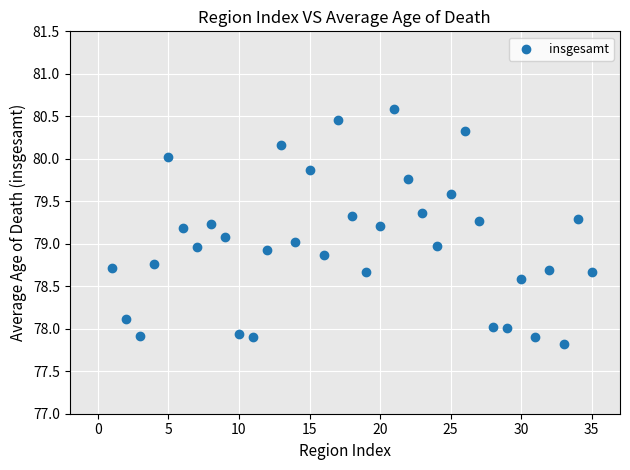

What is the range of X values (max minus min)?

34.0